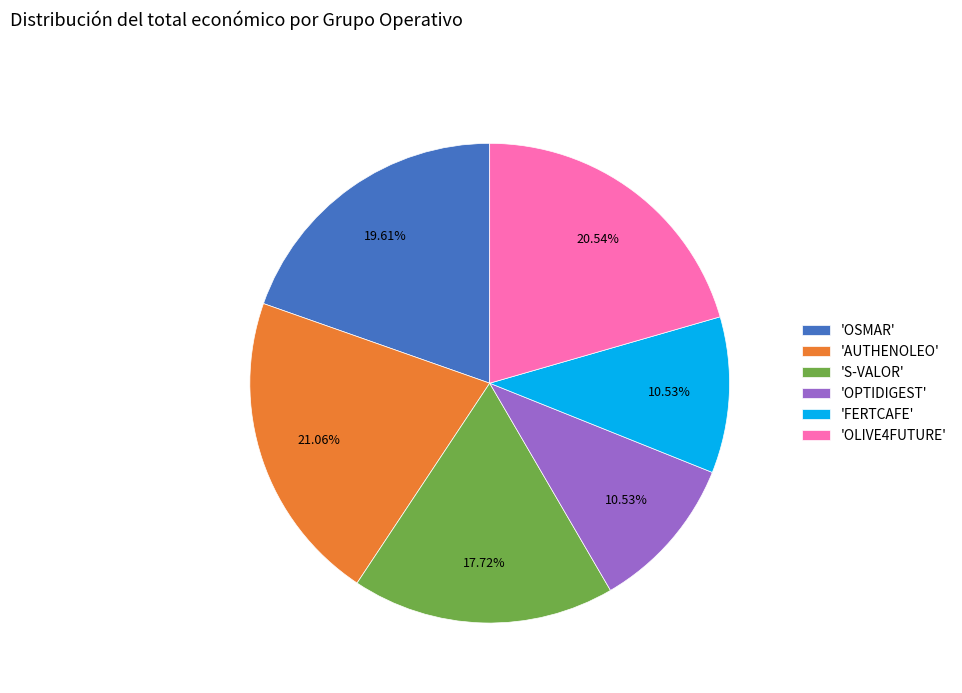

Do 'FERTCAFE' and 'OPTIDIGEST' together represent more than half of the pie?

No